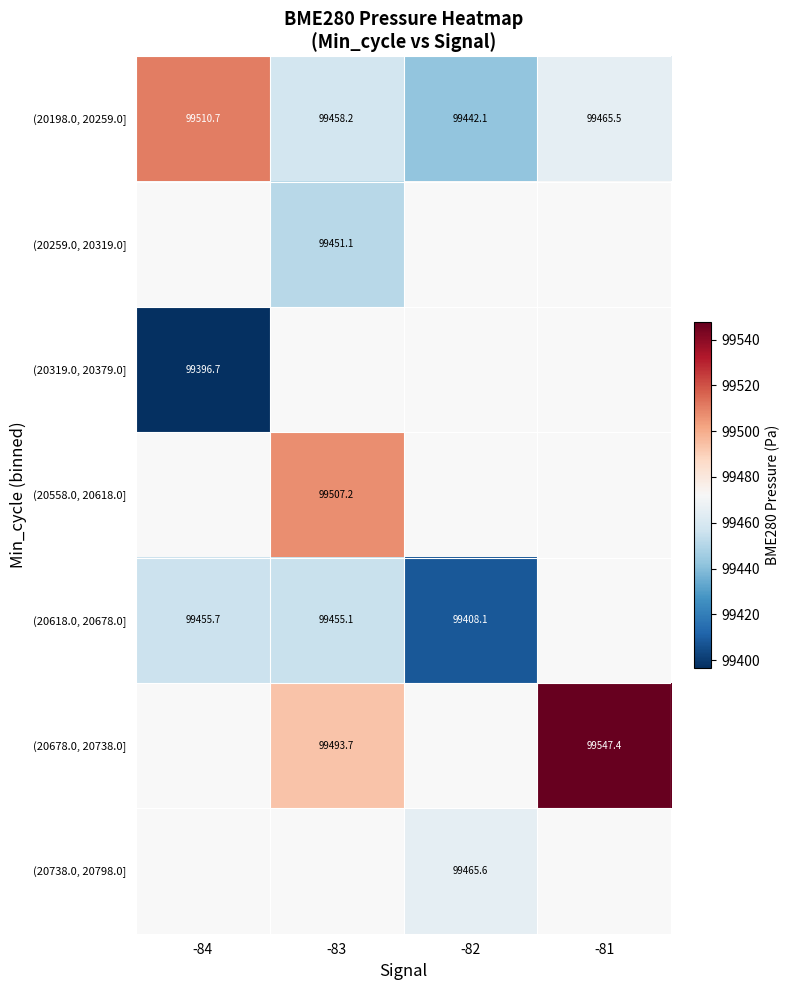

What is the minimum value shown in the chart?

99396.7